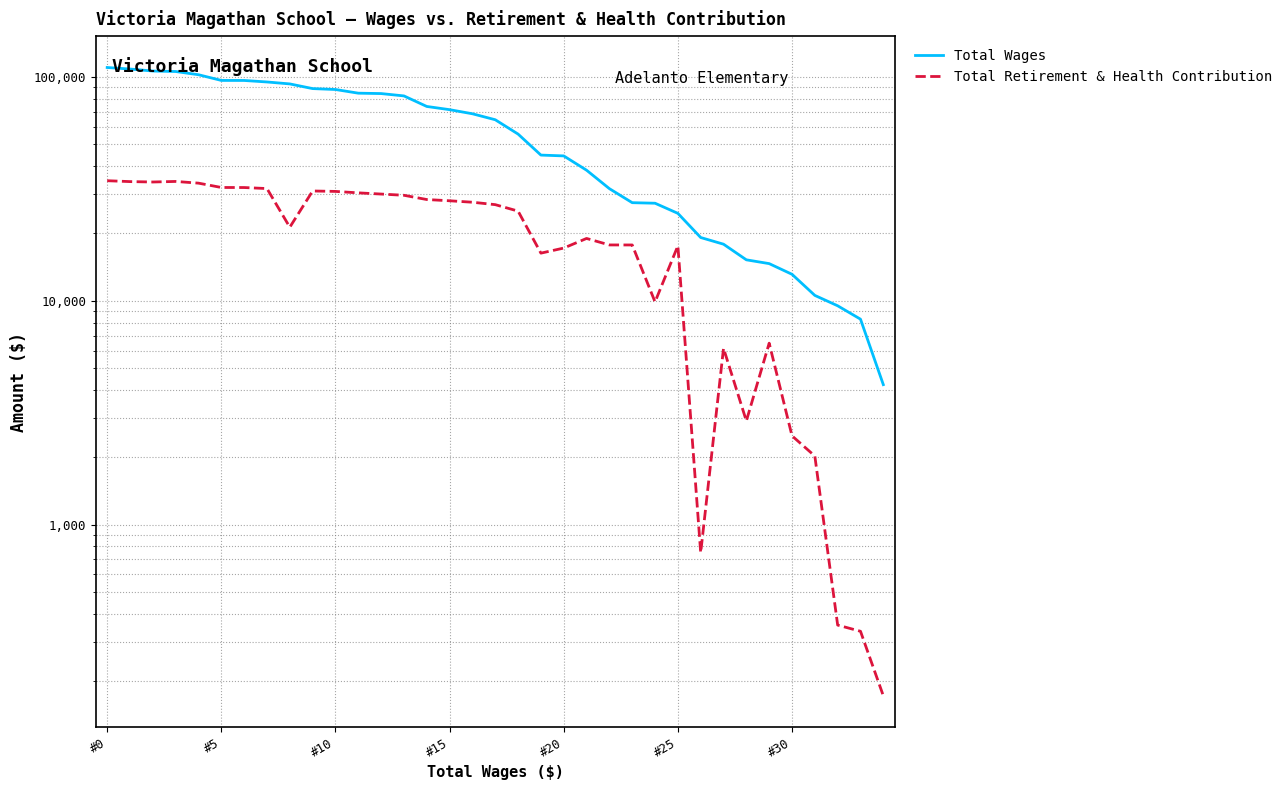

List the series in order of their overall mean, lowest first.

Total Retirement & Health Contribution, Total Wages